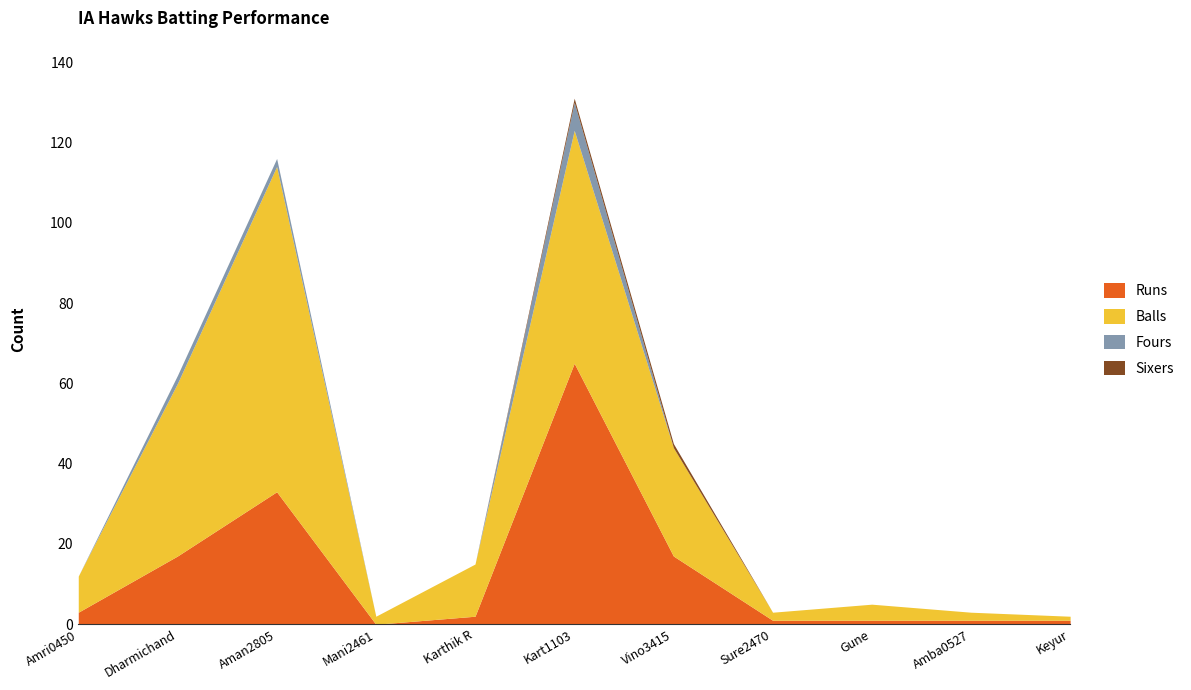

True or false: Sixers and Runs cross at least once.

False